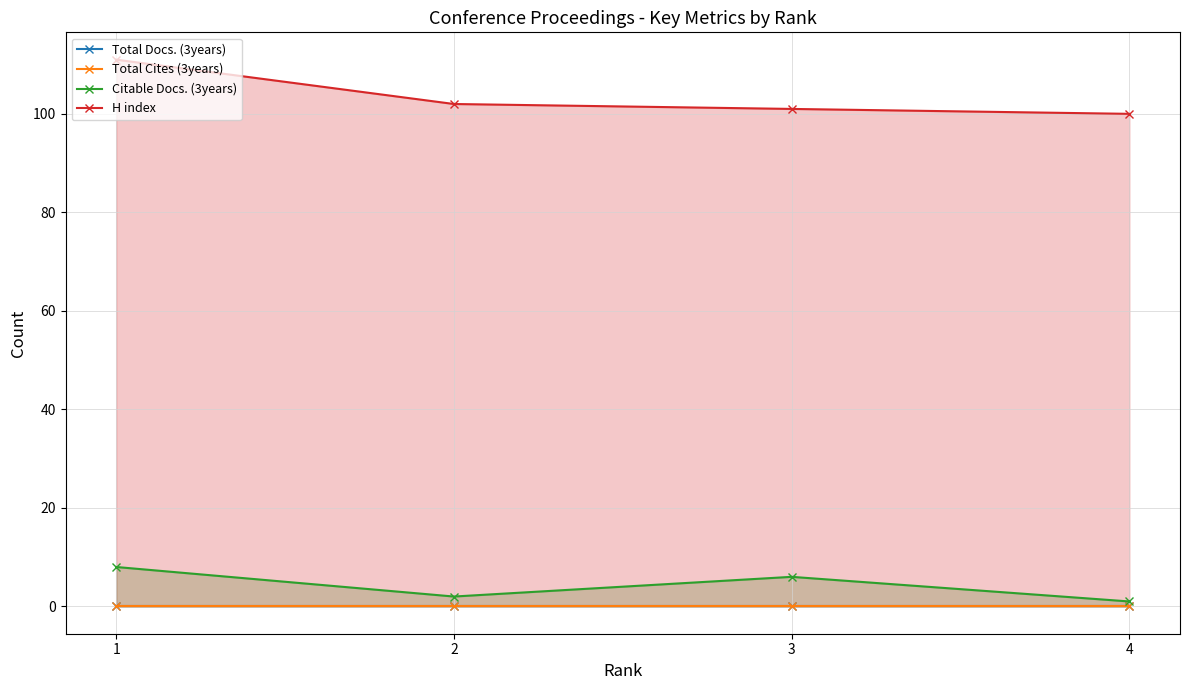

What is the sum of the H index values at 2 and 4?

202